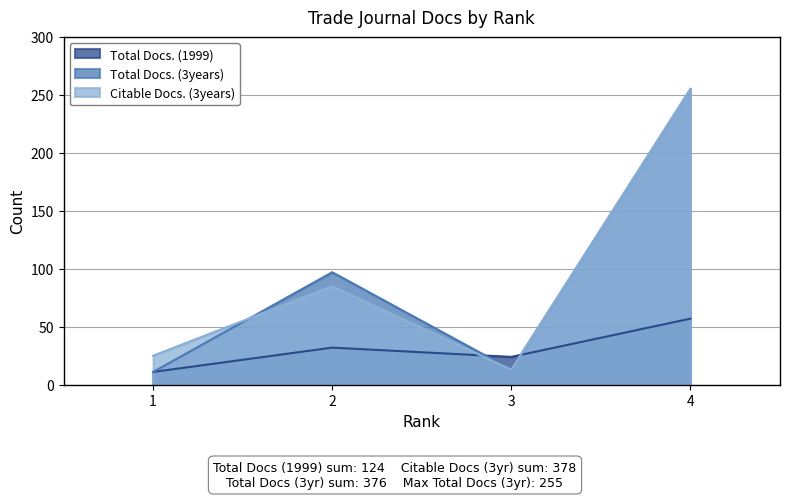

Reading left to right, transcribe all the data shown in this chart.

Total Docs. (1999): 11	32	24	57
Total Docs. (3years): 11	97	13	255
Citable Docs. (3years): 25	85	13	255